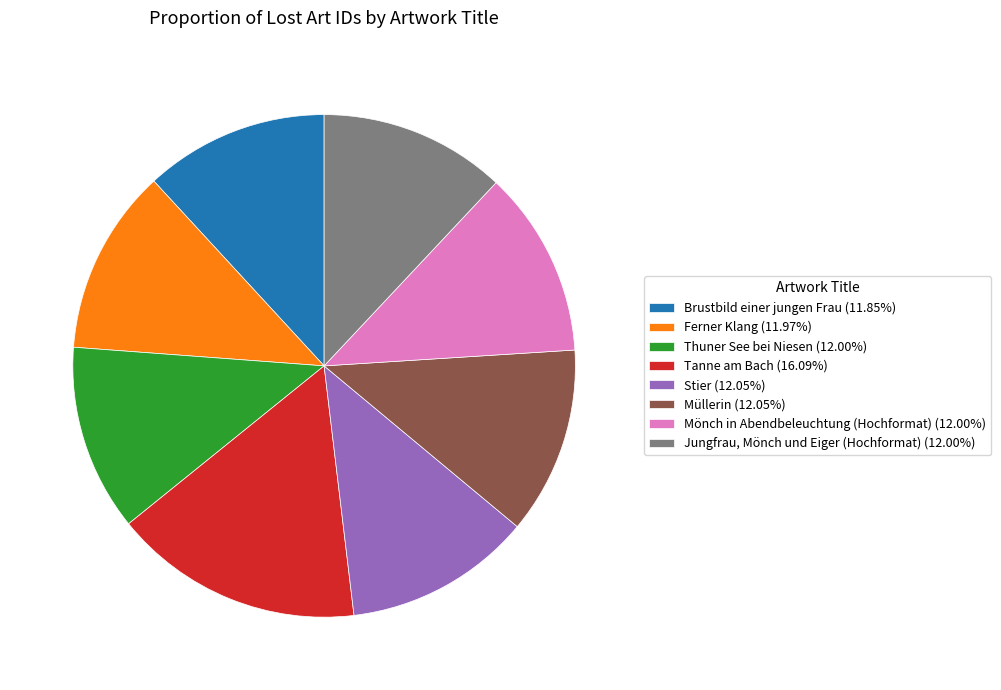

Does any single category account for the majority?

No